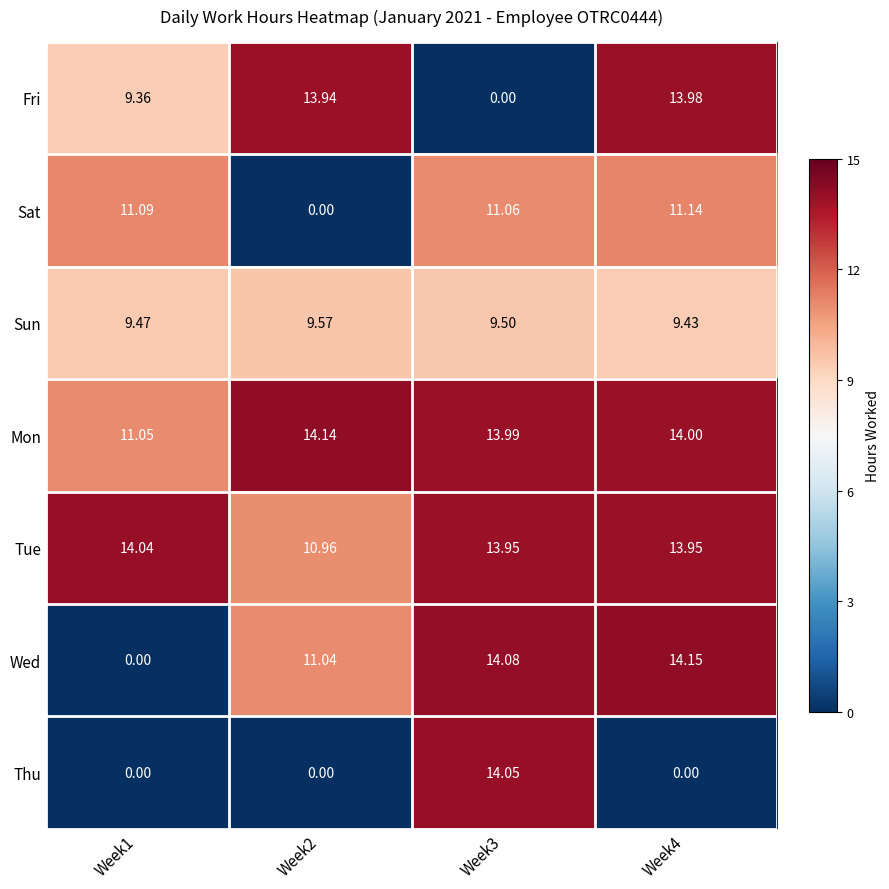

Which series has the largest total across all categories?

Mon